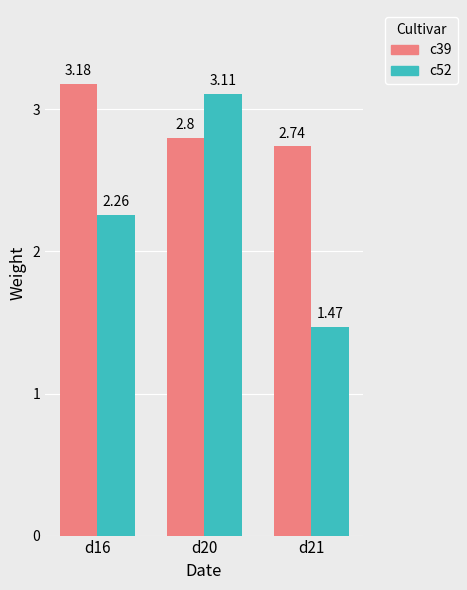

At how many categories does at least one series exceed 2?

3